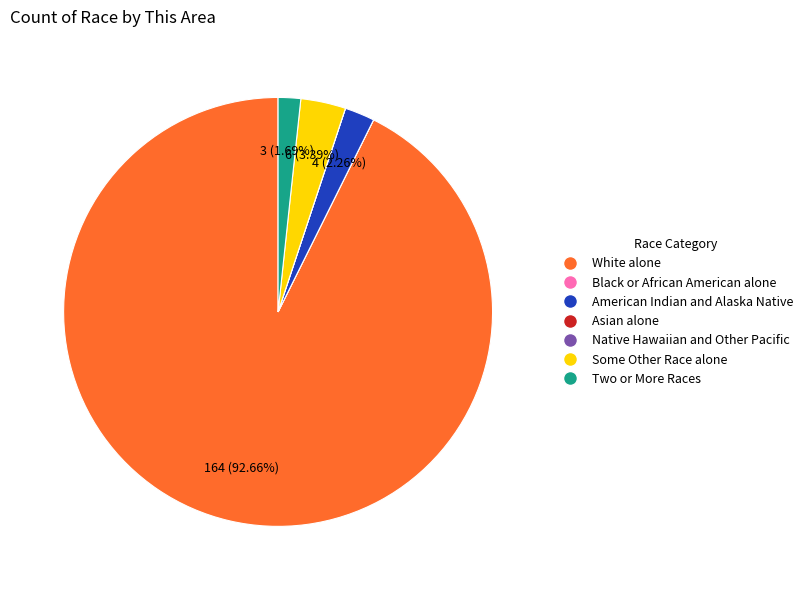

What percentage is the Some Other Race alone slice, to the nearest percent?

3%